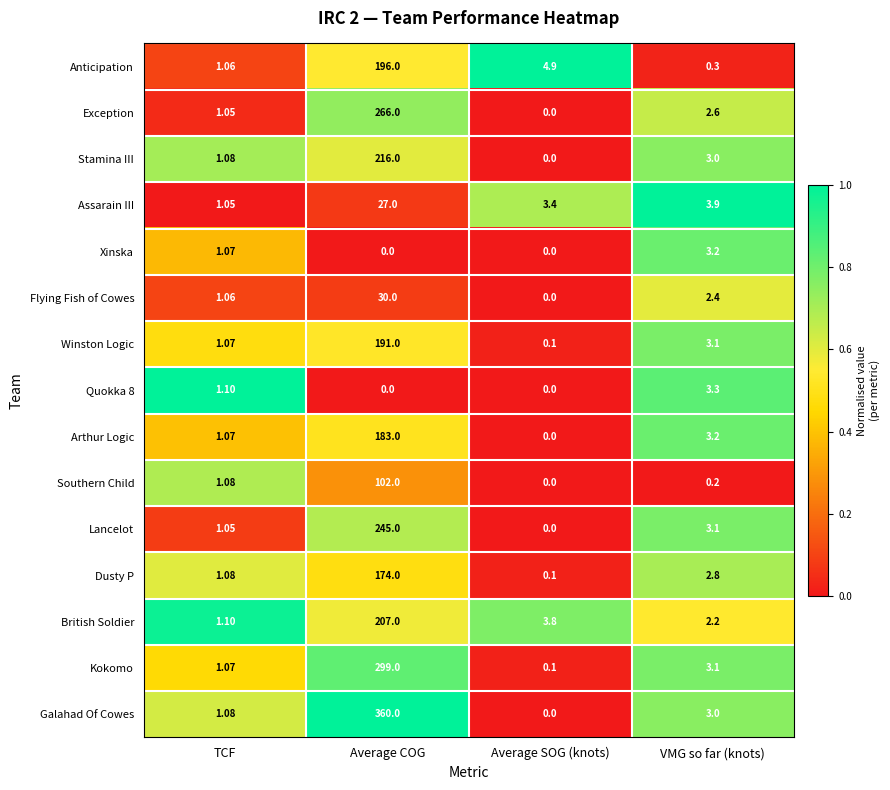

Is the value of Kokomo at Average COG greater than the value of Winston Logic at Average SOG (knots)?

Yes